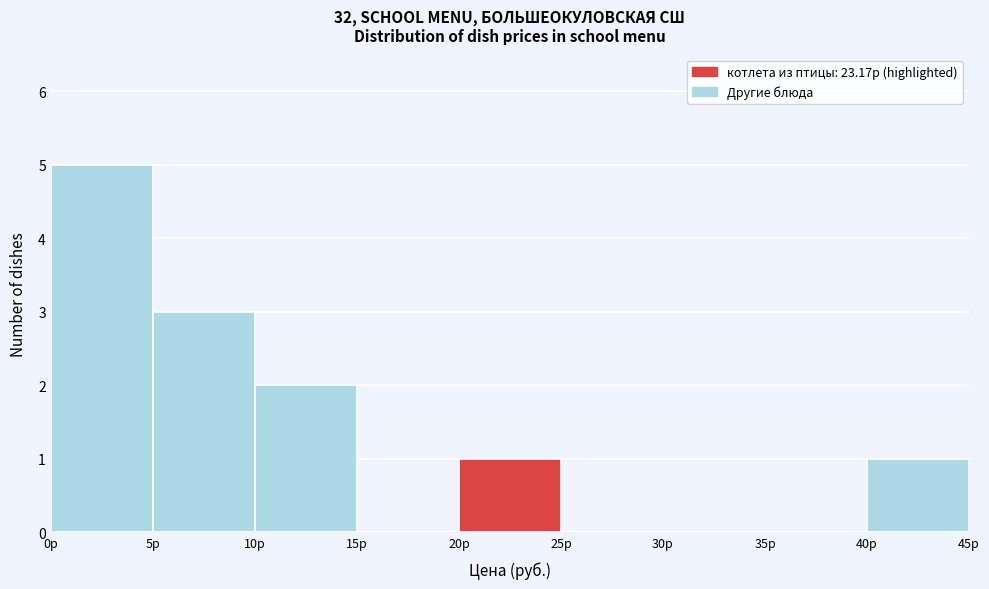

How tall is the bar that spans 5 to 10 on the x-axis? The values are not printed on the chart, so give them approximately, as read against the axis.

3